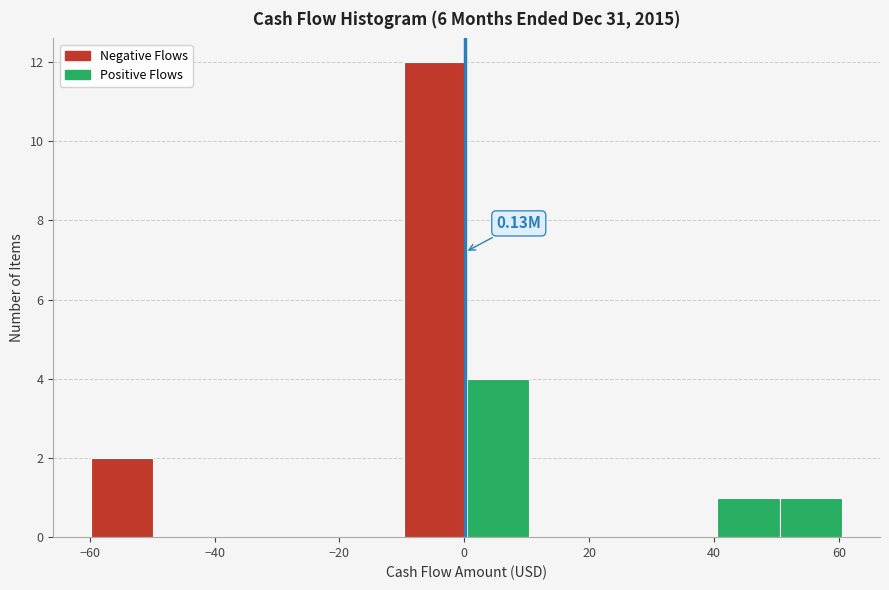

Over which range of the x-axis is the bar tallest?

-10 to 0